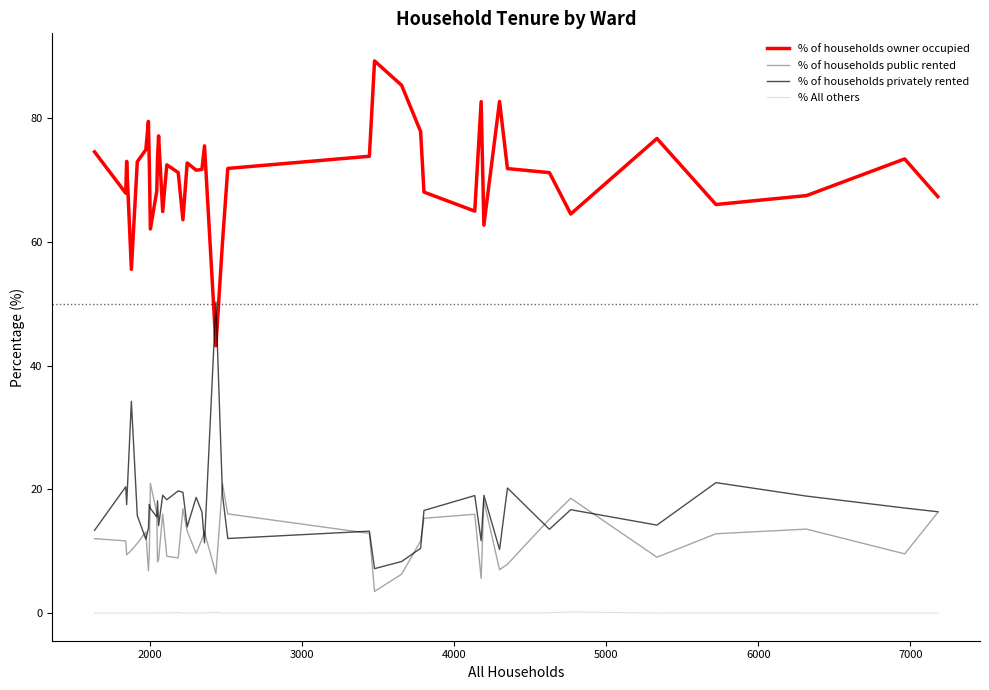

True or false: % of households owner occupied and % All others intersect in this chart.

False